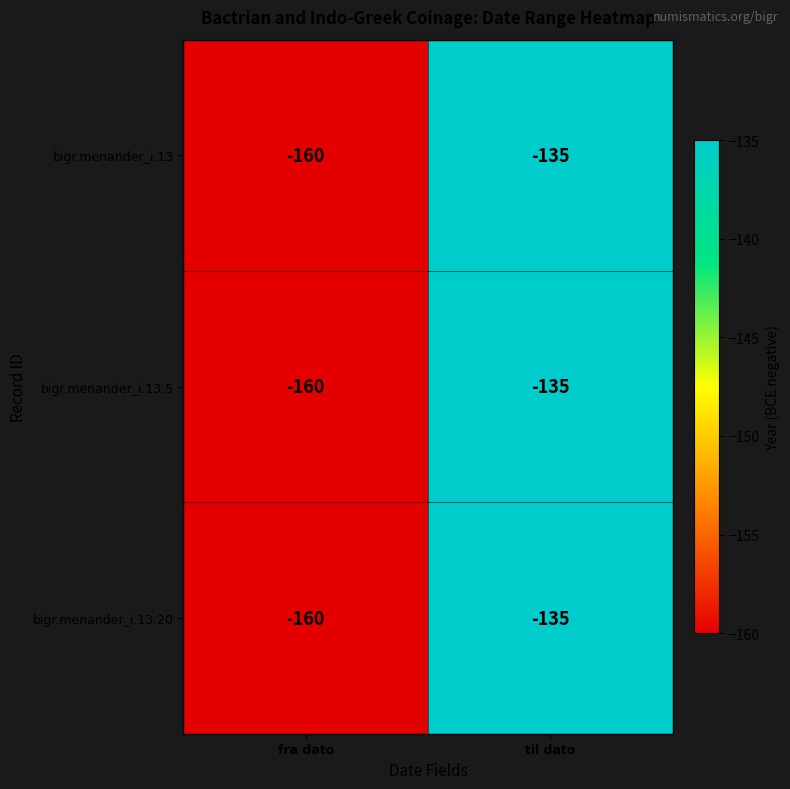

Reading right to left, extract all data points from this chart.

bigr.menander_i.13: -135	-160
bigr.menander_i.13.5: -135	-160
bigr.menander_i.13.20: -135	-160